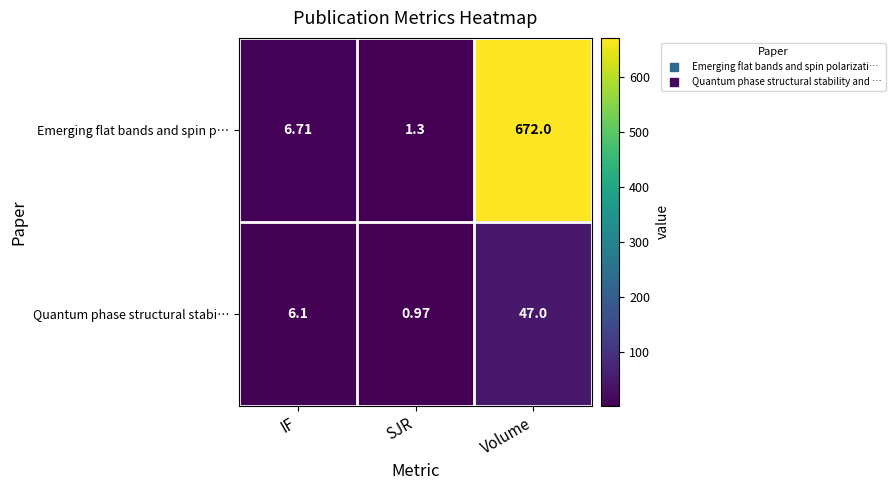

At which label does Quantum phase structural stabi… reach its minimum?

SJR